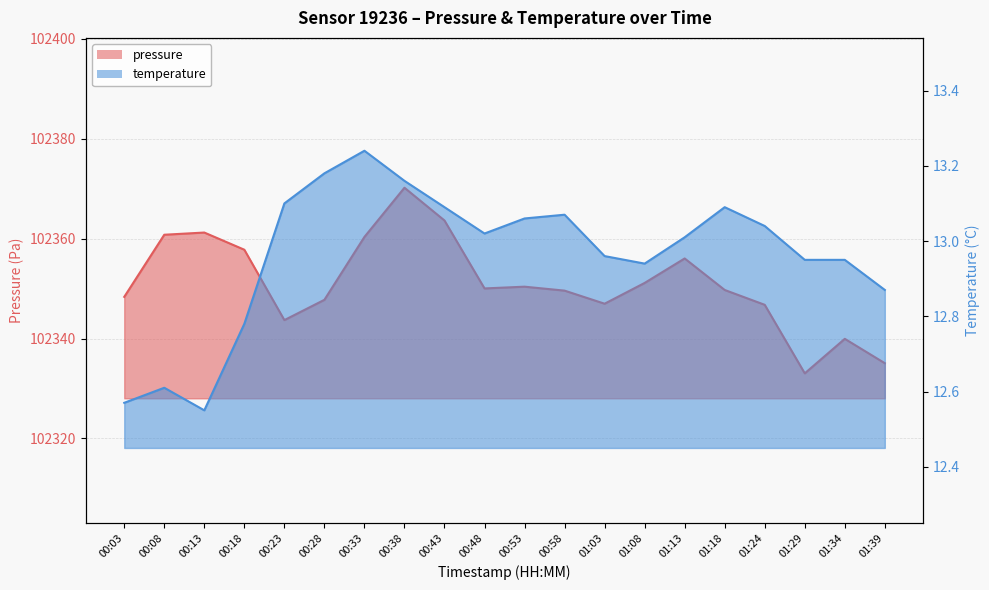

Rank the series by their average value, from lowest to highest.

temperature, pressure